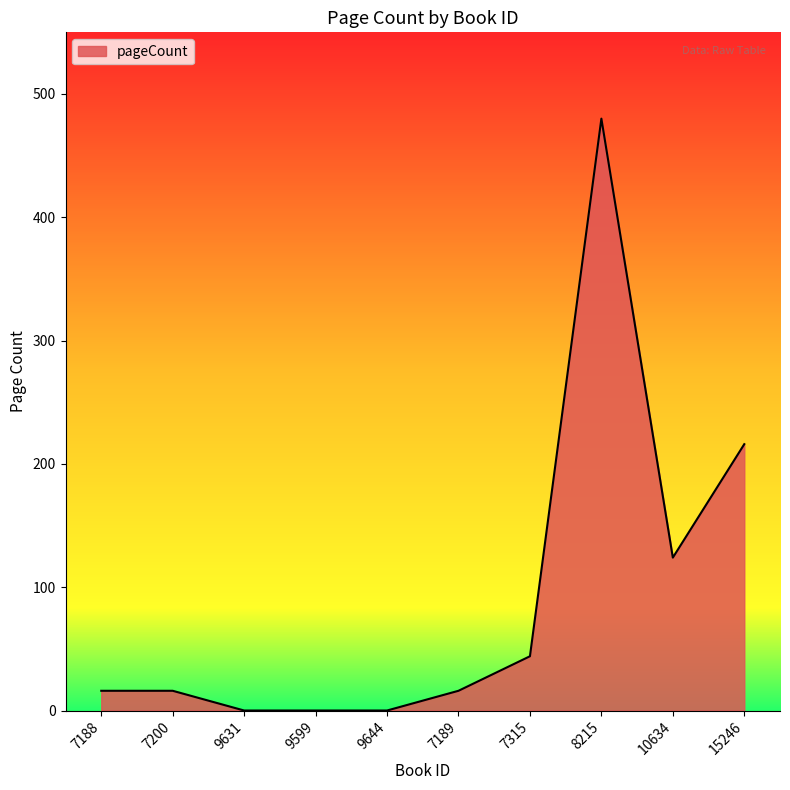

Reading left to right, list all the values displayed in this chart.

16	16	0	0	0	16	44	480	124	216